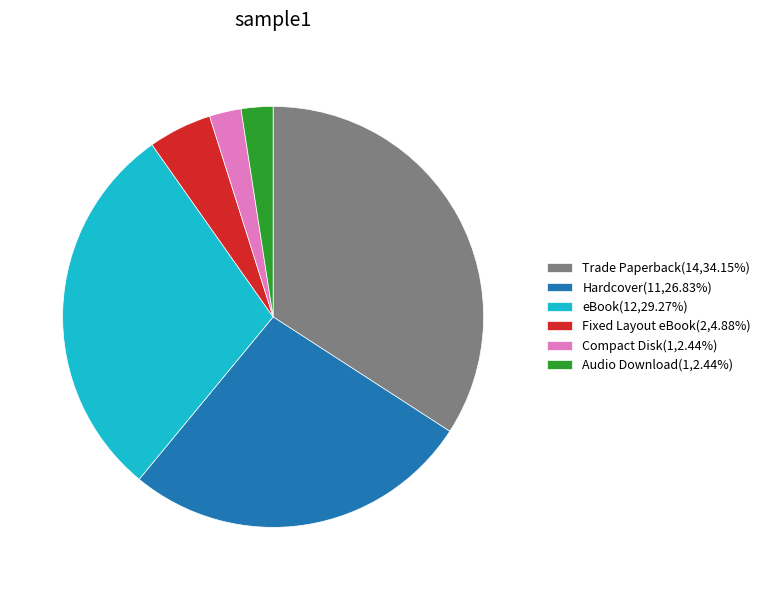

Does any single category account for the majority?

No